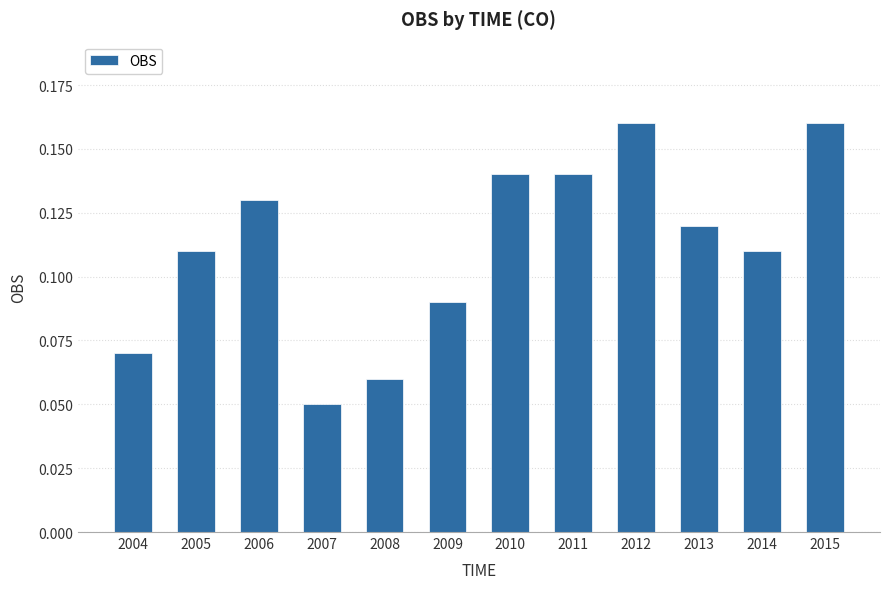

Which category has the lowest value across all series?

2007